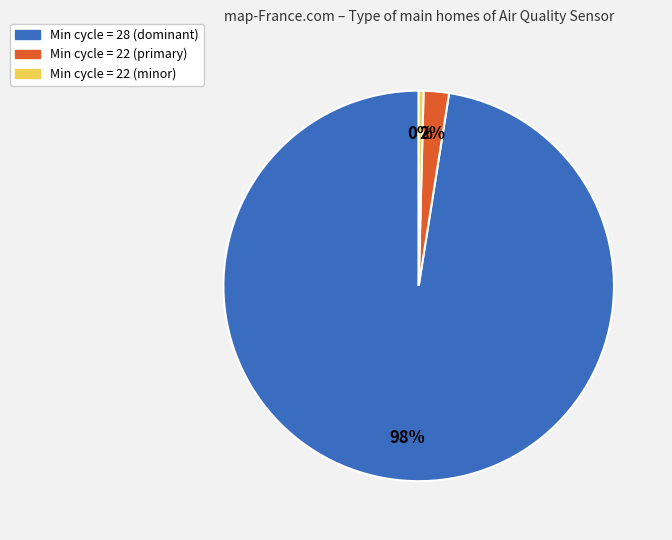

To the nearest percent, what is the average slice percentage?

33%